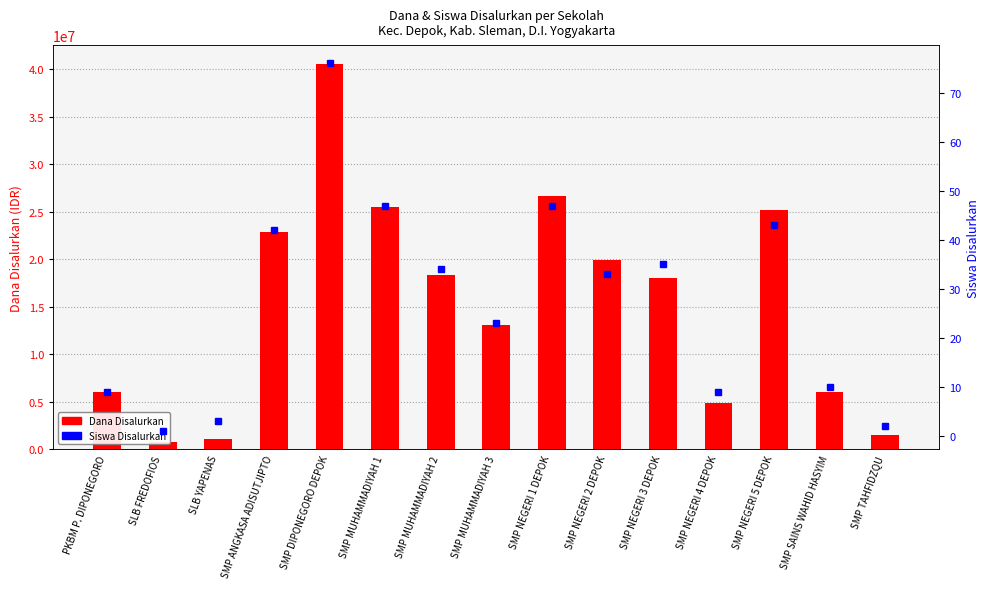

Which series has the widest spread of values?

Dana Disalurkan